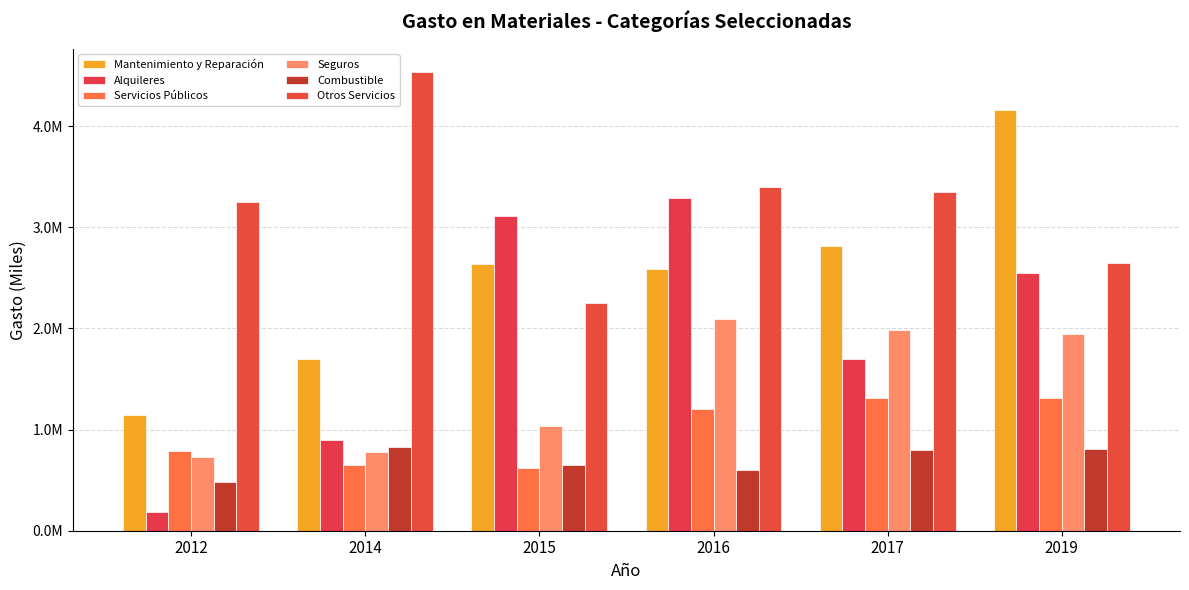

Does the chart contain any negative values?

No